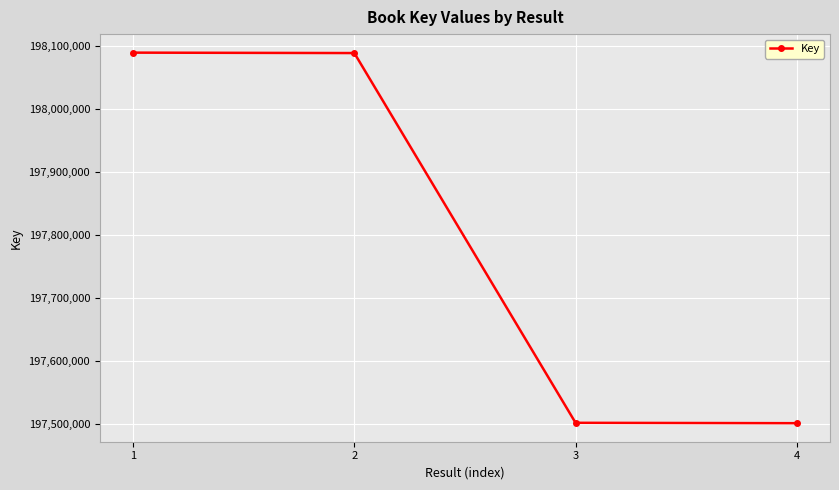

What is the maximum value shown in the chart?

198089642